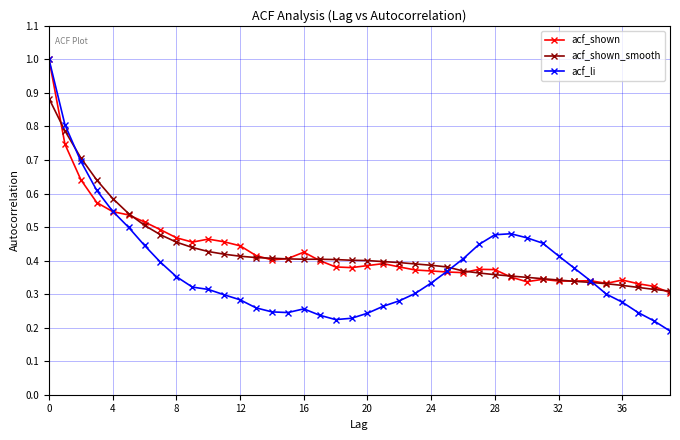

What are all the series names shown in the legend?

acf_shown, acf_shown_smooth, acf_li